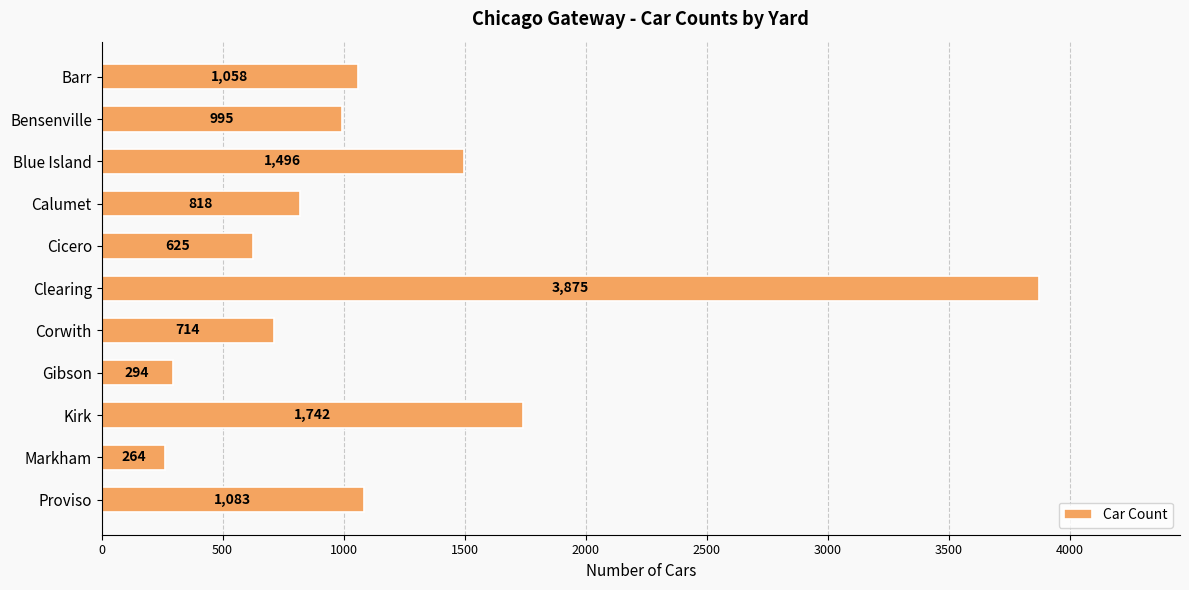

Is it true that the value at Barr is 1526?

False